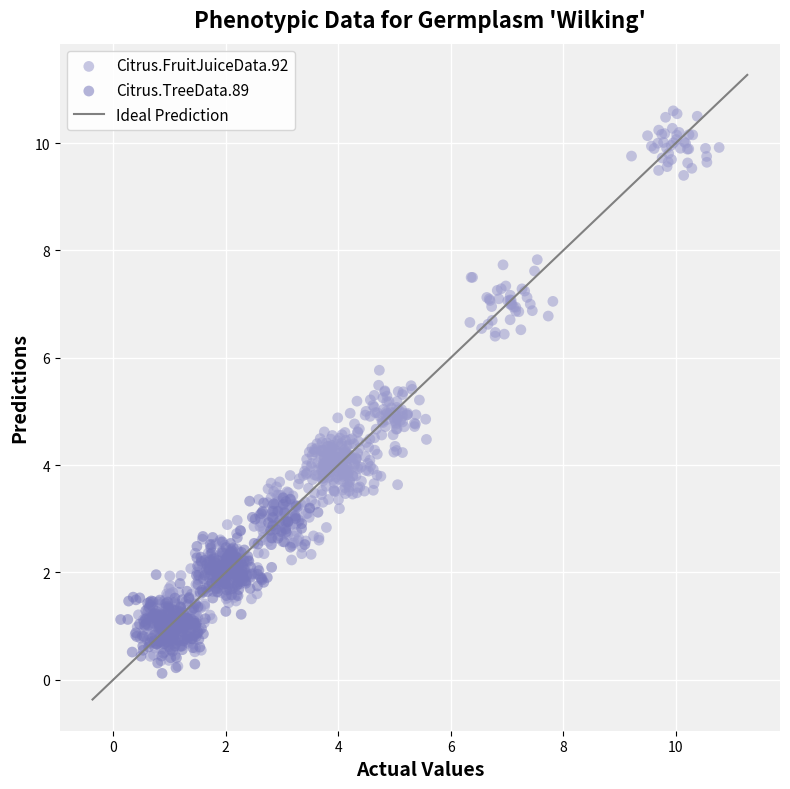

Which series has the largest Y range (max minus min)?

Citrus.FruitJuiceData.92